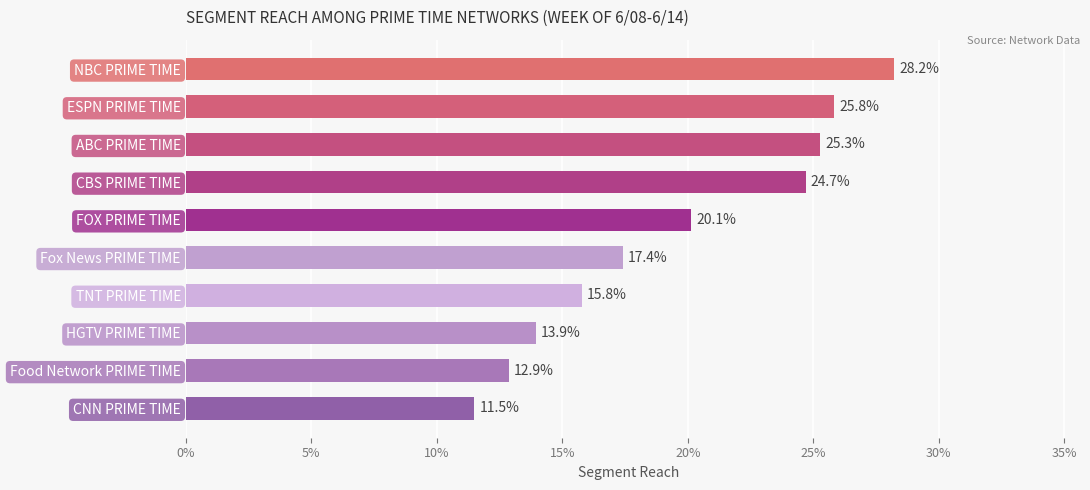

Are the bars horizontal?

Yes